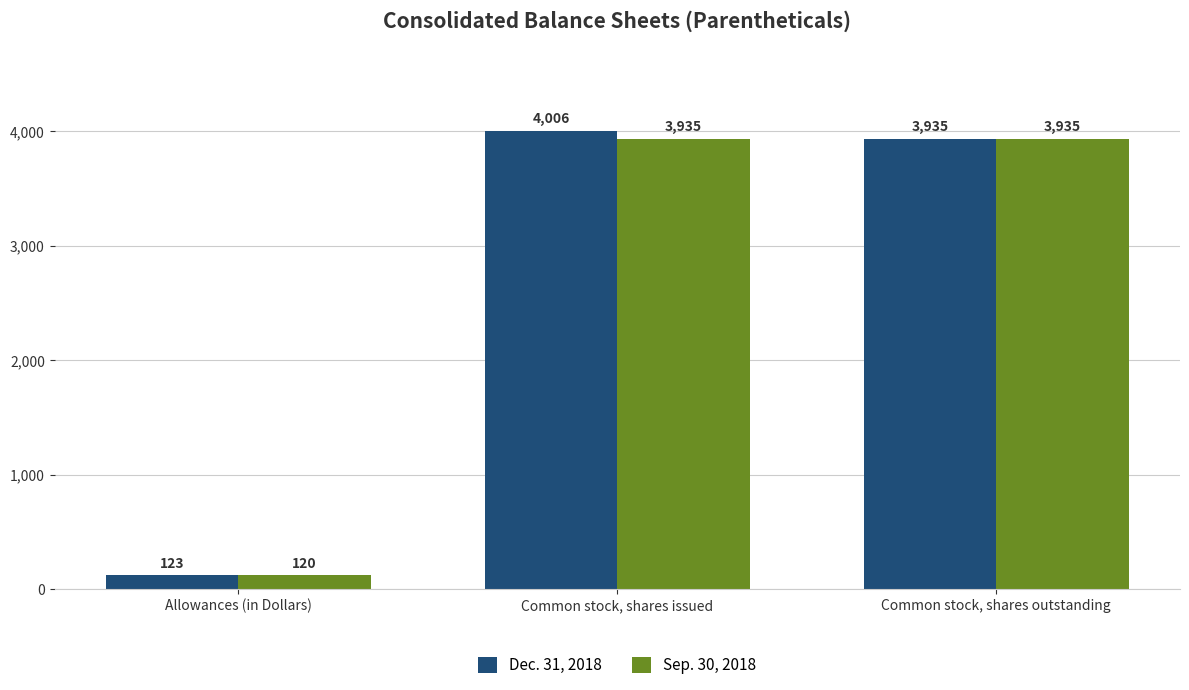

Rank the series by their maximum value, from lowest to highest.

Sep. 30, 2018, Dec. 31, 2018